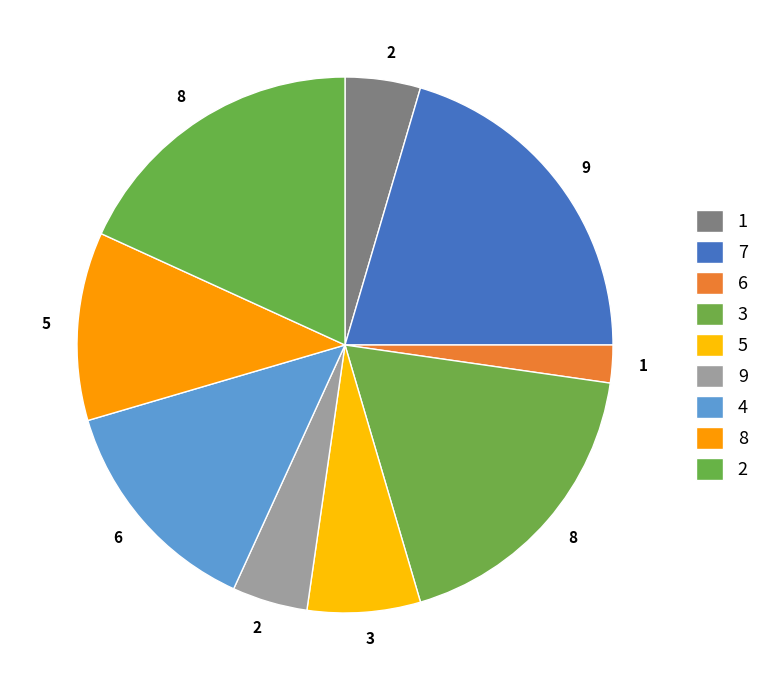

Count the number of slices in the pie.

9